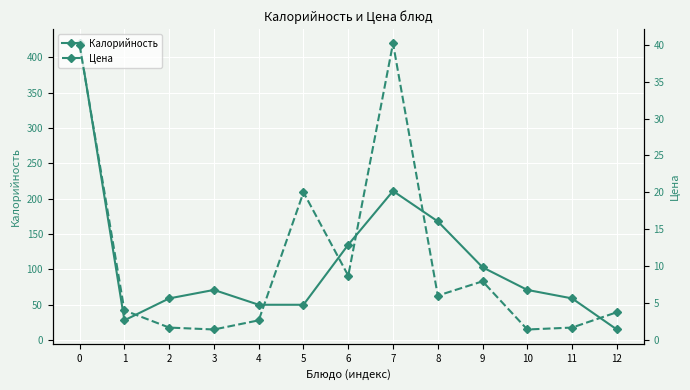

Rank the series by their maximum value, from lowest to highest.

Цена, Калорийность